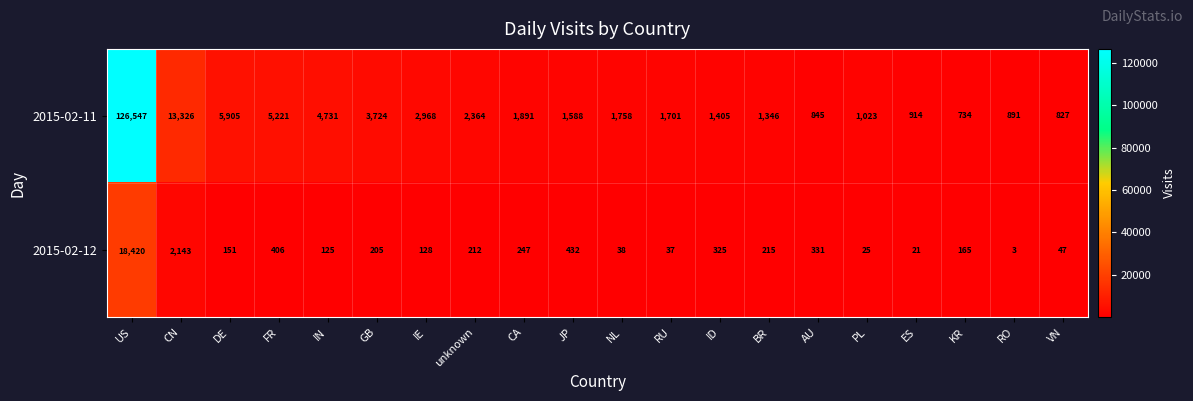

What is the sum of the 2015-02-12 values at KR and CN?

2308